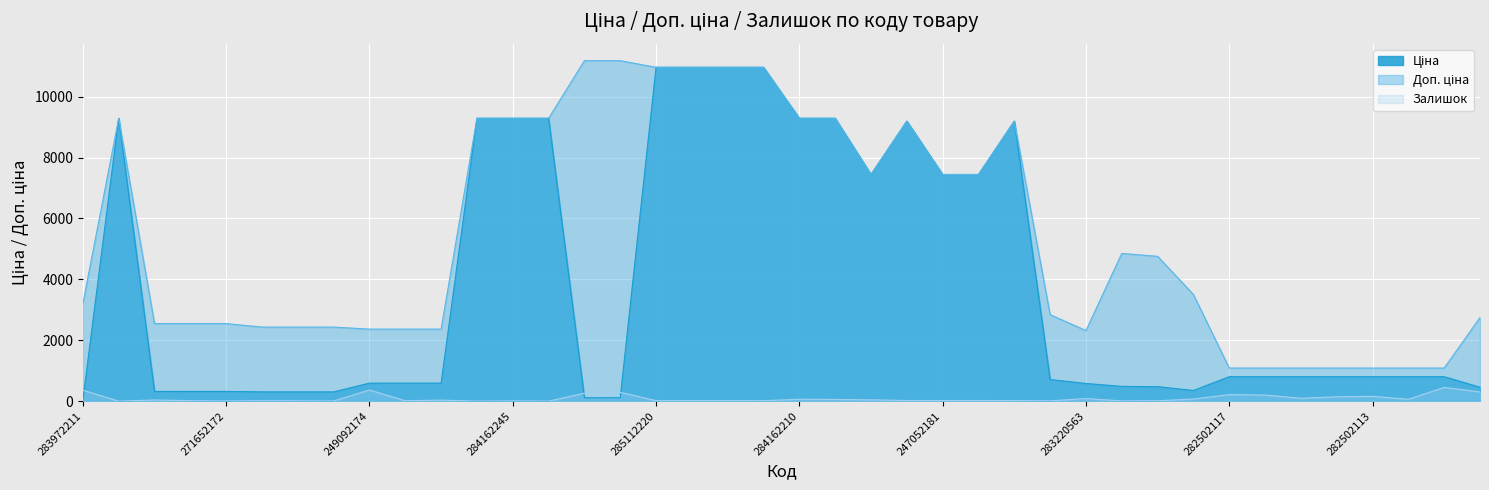

Reading left to right, what are all the values shown in this chart?

Ціна: 32.0	9290.5	318.3	318.3	318.3	304.1	304.1	304.1	591.6	591.6	591.6	9290.5	9290.5	9290.5	111.8	111.8	10964.4	10964.4	10964.4	10964.4	9290.5	9290.5	7444.6	9196.3	7444.6	7444.6	9196.3	710.0	579.8	485.1	475.7	350.2	802.1	802.1	802.1	802.1	802.1	802.1	802.1	457.9
Доп. ціна: 3205.0	9290.5	2546.4	2546.4	2546.4	2432.8	2432.8	2432.8	2366.5	2366.5	2366.5	9290.5	9290.5	9290.5	11182.0	11182.0	10964.4	10964.4	10964.4	10964.4	9290.5	9290.5	7444.6	9196.3	7444.6	7444.6	9196.3	2839.8	2319.2	4851.4	4756.7	3502.5	1087.0	1087.0	1087.0	1087.0	1087.0	1087.0	1087.0	2747.5
Залишок: 360.0	0.0	38.0	15.0	5.0	14.0	10.0	5.0	365.0	14.0	33.0	0.0	8.0	0.0	260.0	290.0	17.0	17.0	17.0	15.0	62.0	56.0	44.0	20.0	20.0	21.0	18.0	9.0	86.0	8.0	13.0	70.0	215.0	200.0	95.0	143.0	159.0	61.0	451.0	302.0